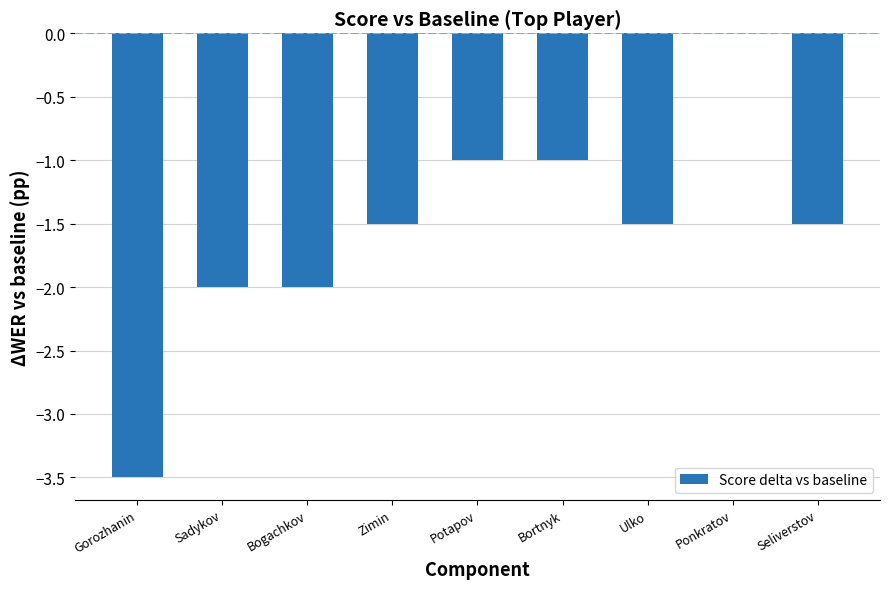

What is the sum of all values?

-14.0